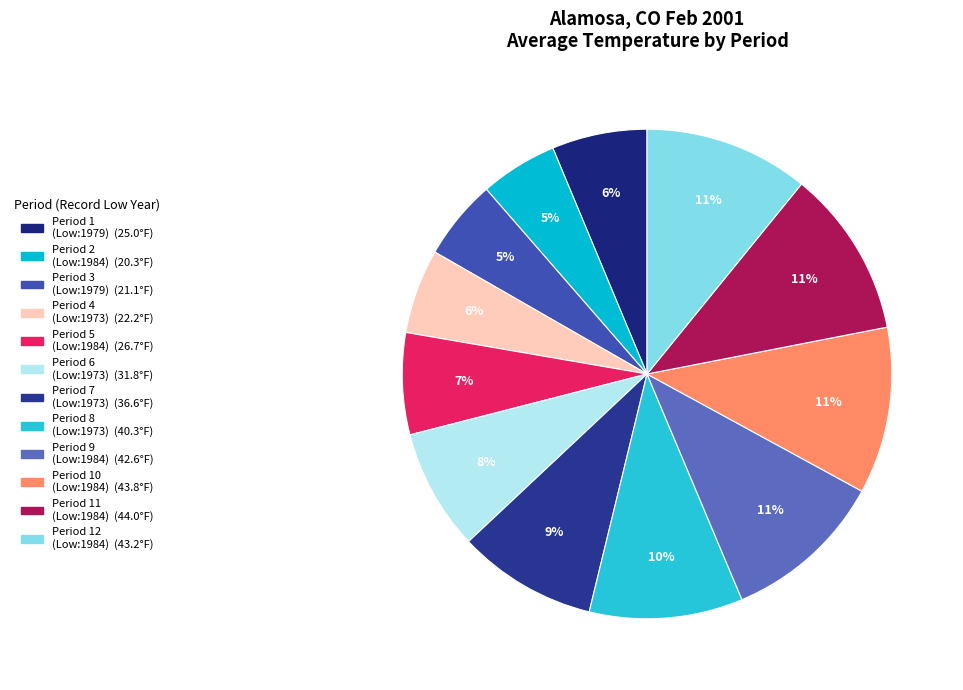

How many slices are in this pie chart?

12